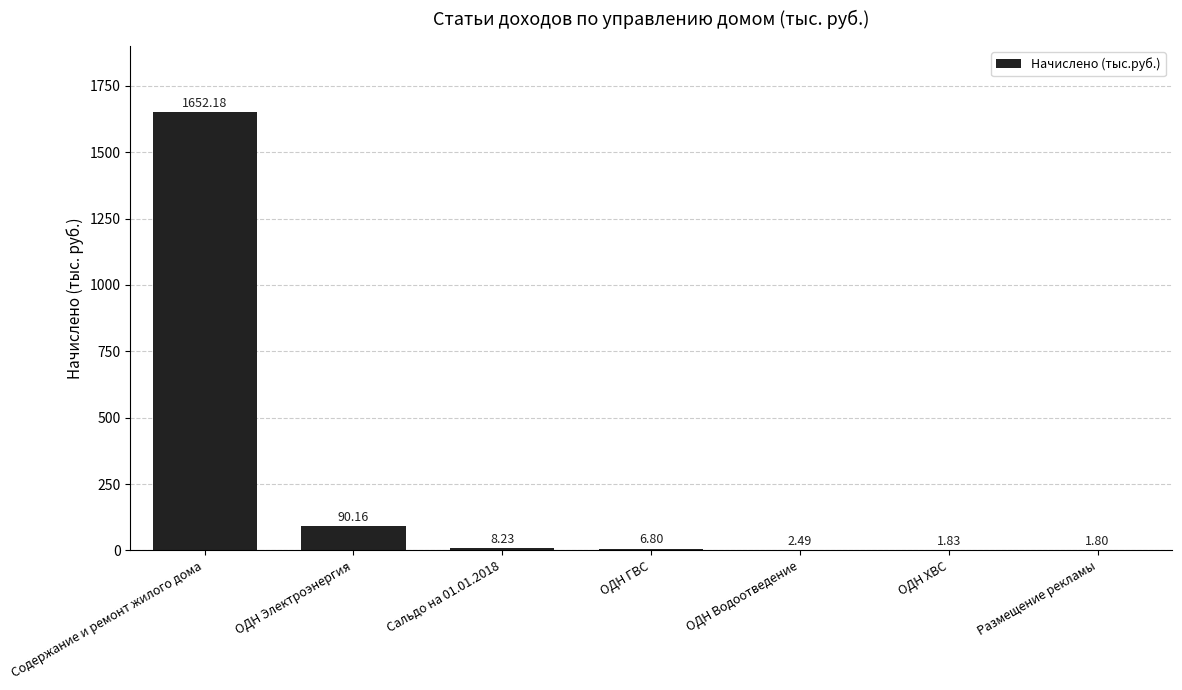

What is the sum of all values?

1763.5